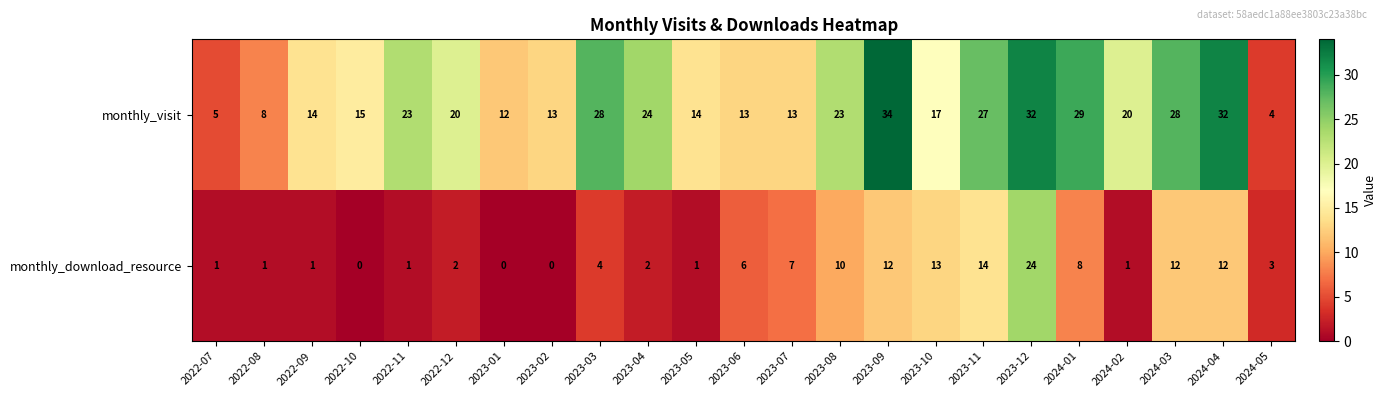

The value of monthly_download_resource at 2024-02 is 1. True or false?

True